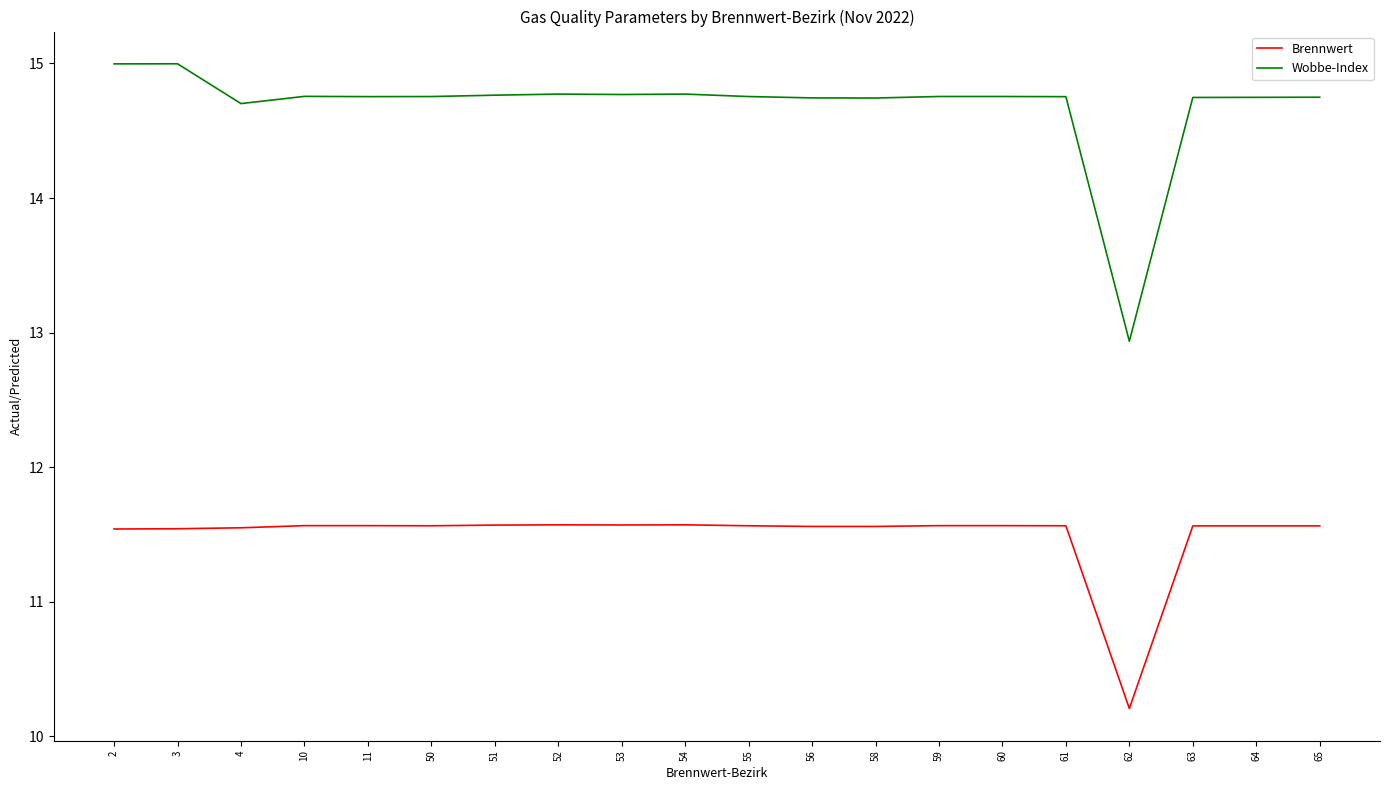

How many values in the Wobbe-Index series exceed 14?

19